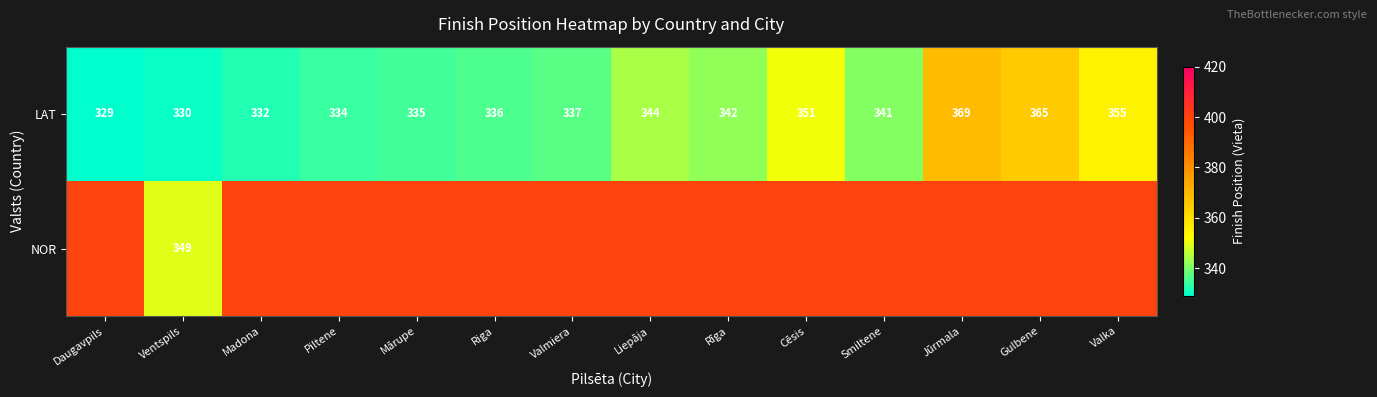

At how many categories does at least one series exceed 373?

13